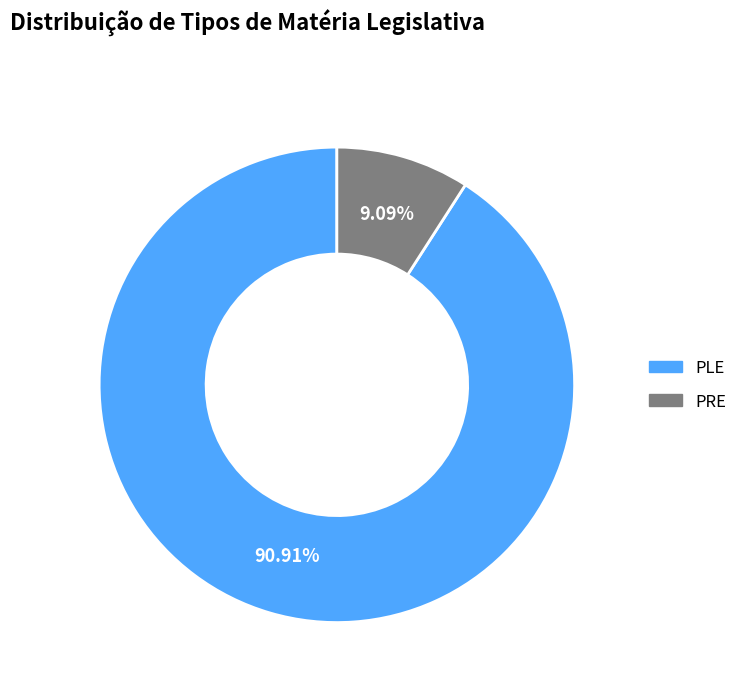

Is it true that PLE is 91% of the pie?

True